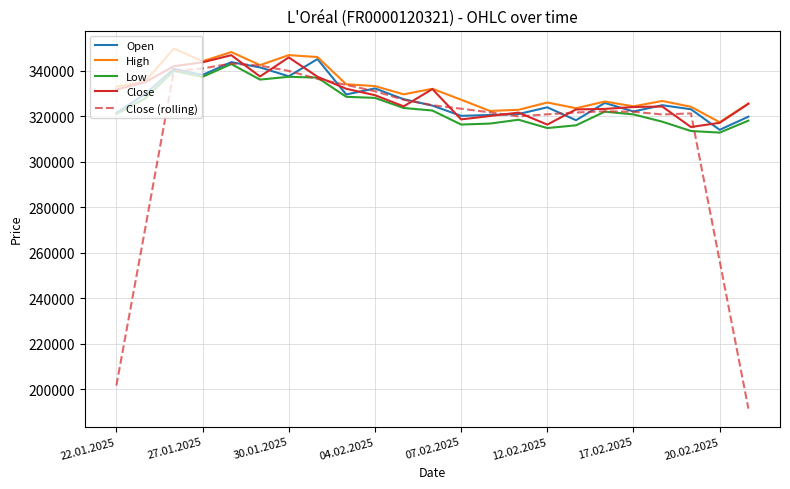

What is the highest value of the Close (rolling) series?

343076.8